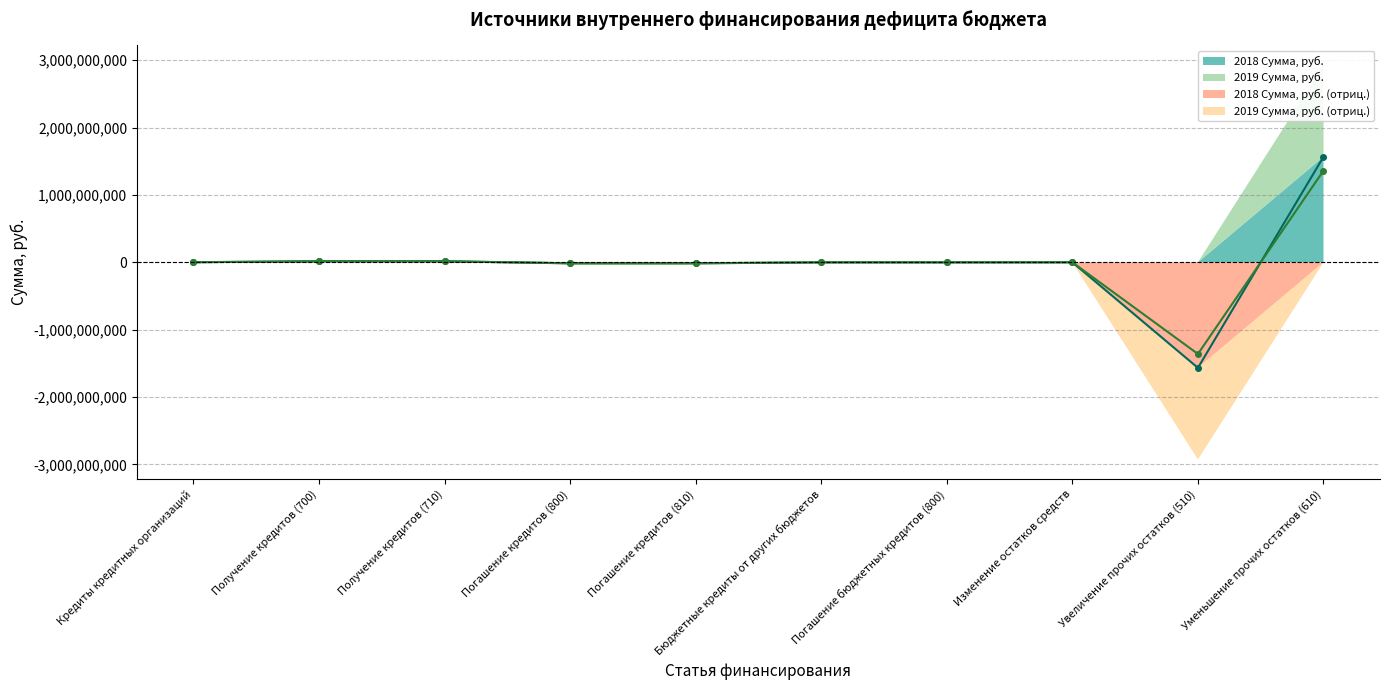

True or false: 2019 Сумма, руб. (линия) has more than 0 interior local peaks.

False